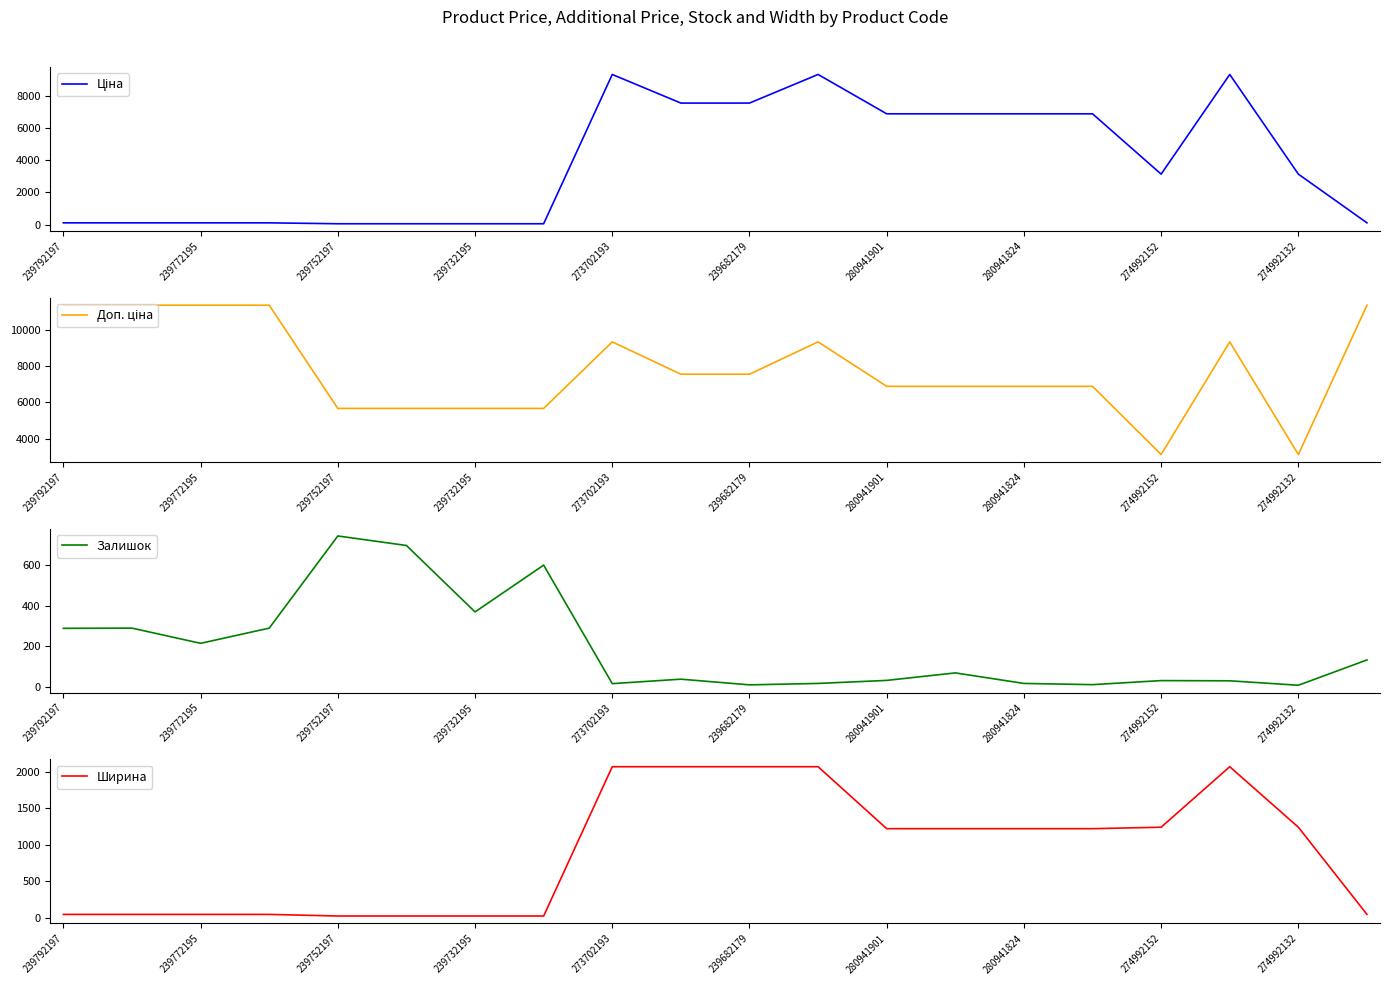

What is the total value across all series at 11?

20729.8